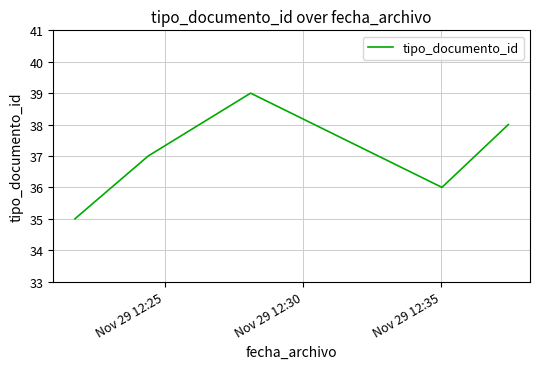

What is the smallest value displayed?

35